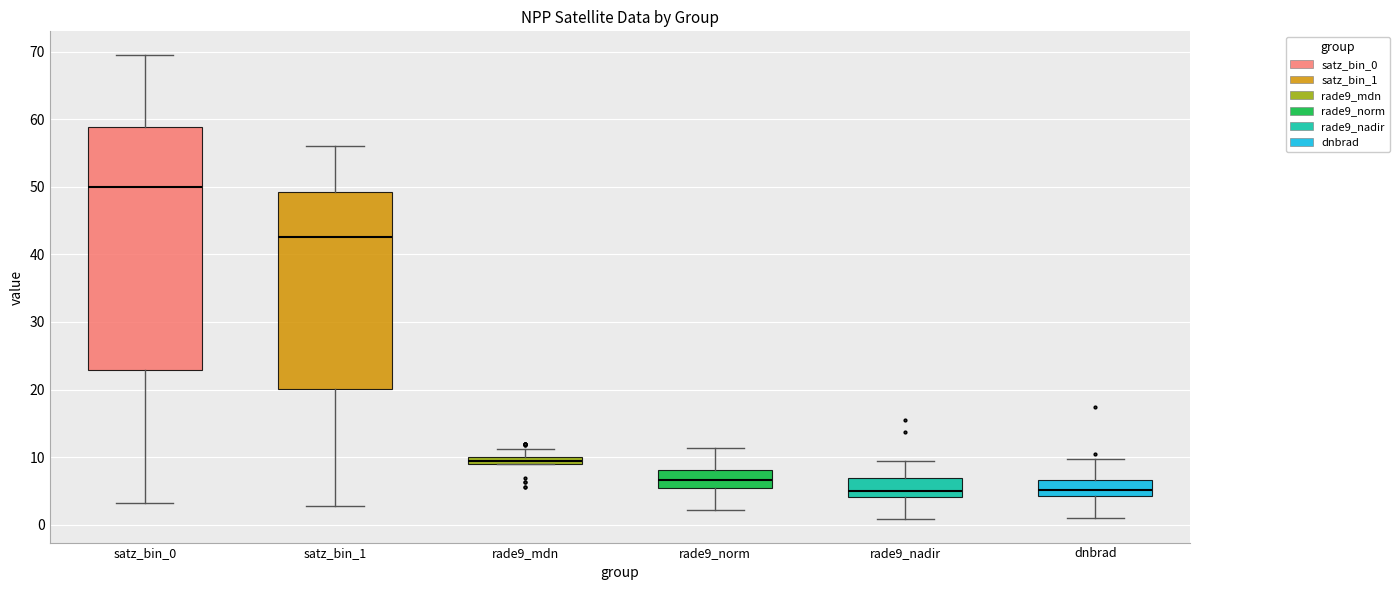

Which box is the tallest, from its lower edge to its upper edge?

satz_bin_0